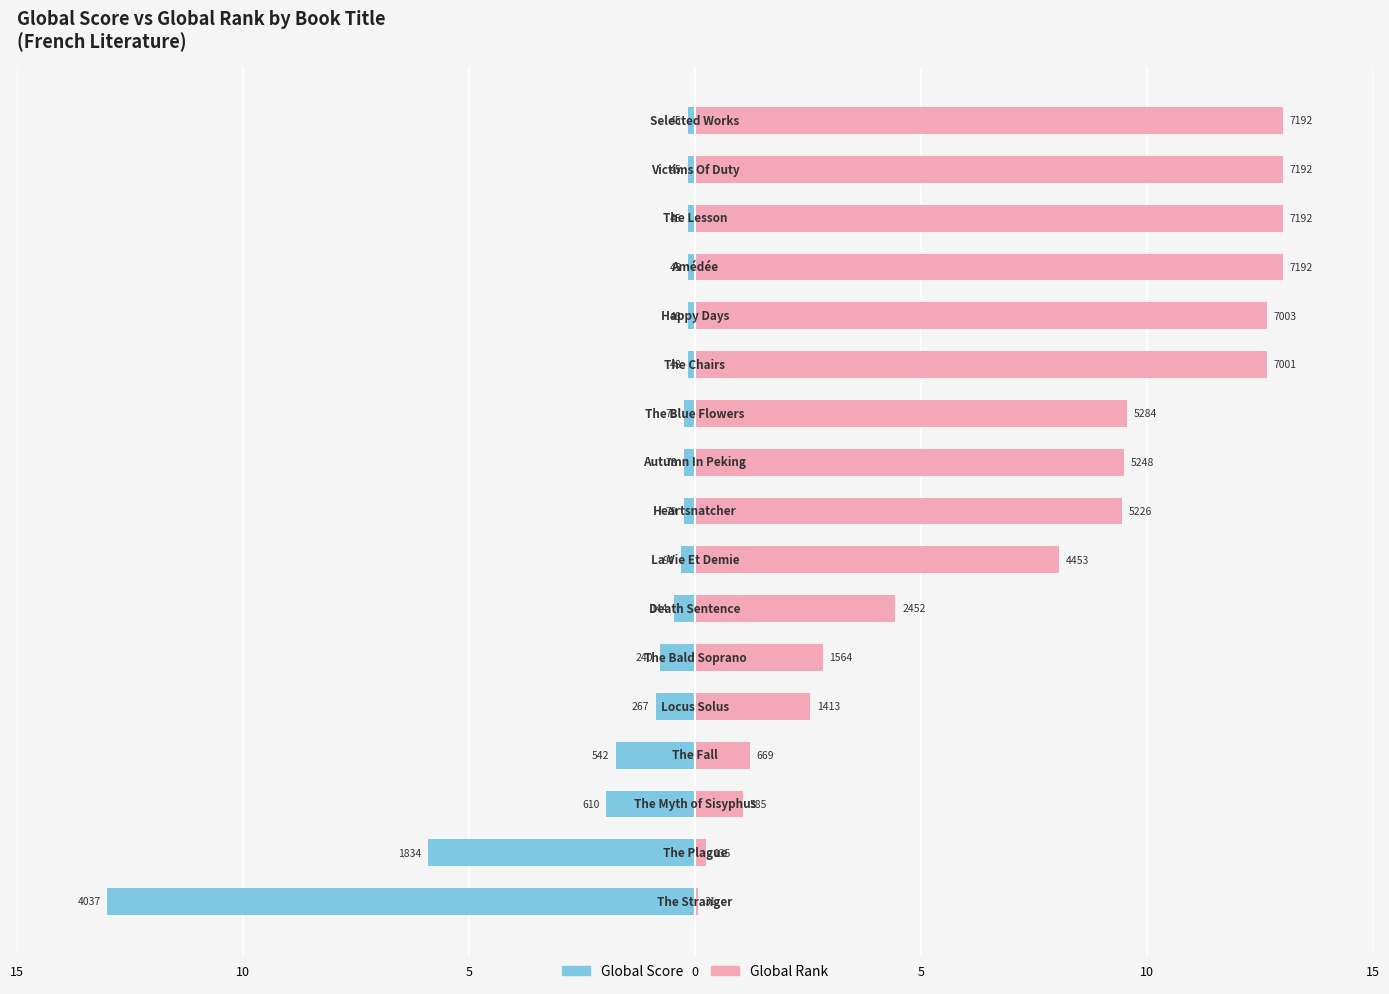

What is the difference between the maximum and minimum values in the Global Score series?

12.9